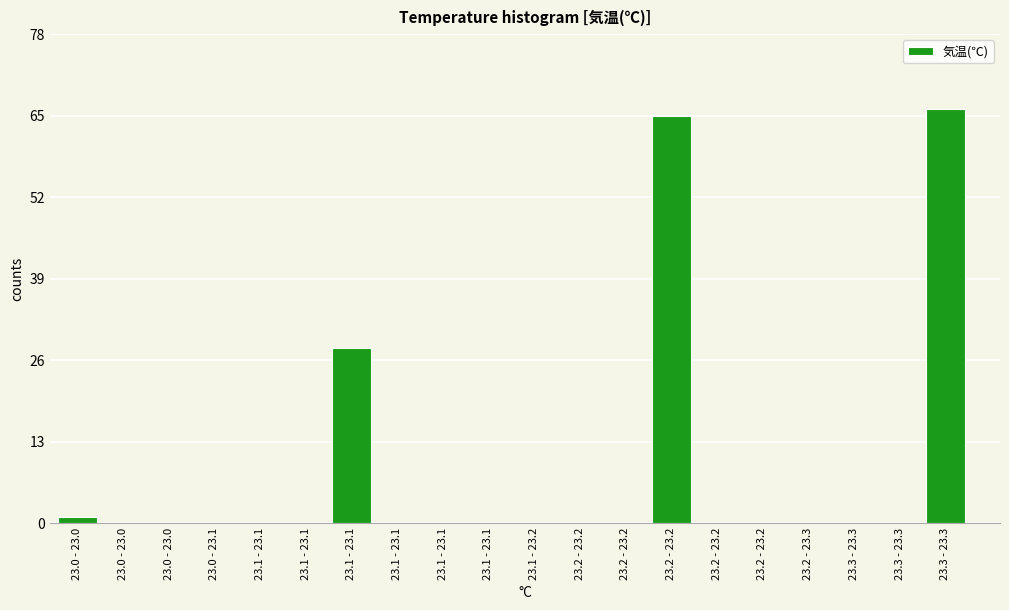

Are the bars horizontal?

No